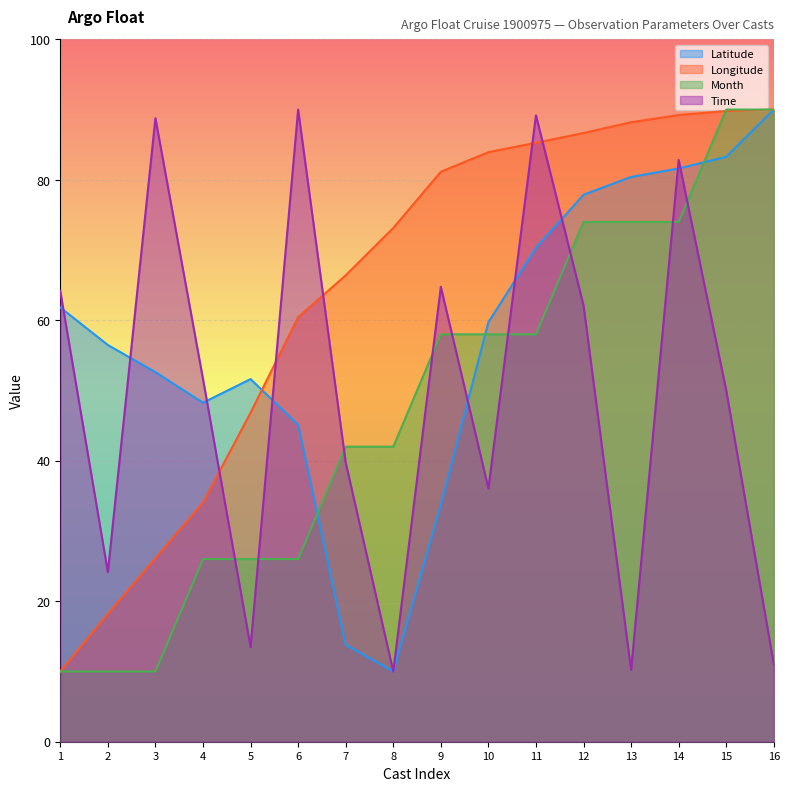

What is the smallest value displayed?

10.0